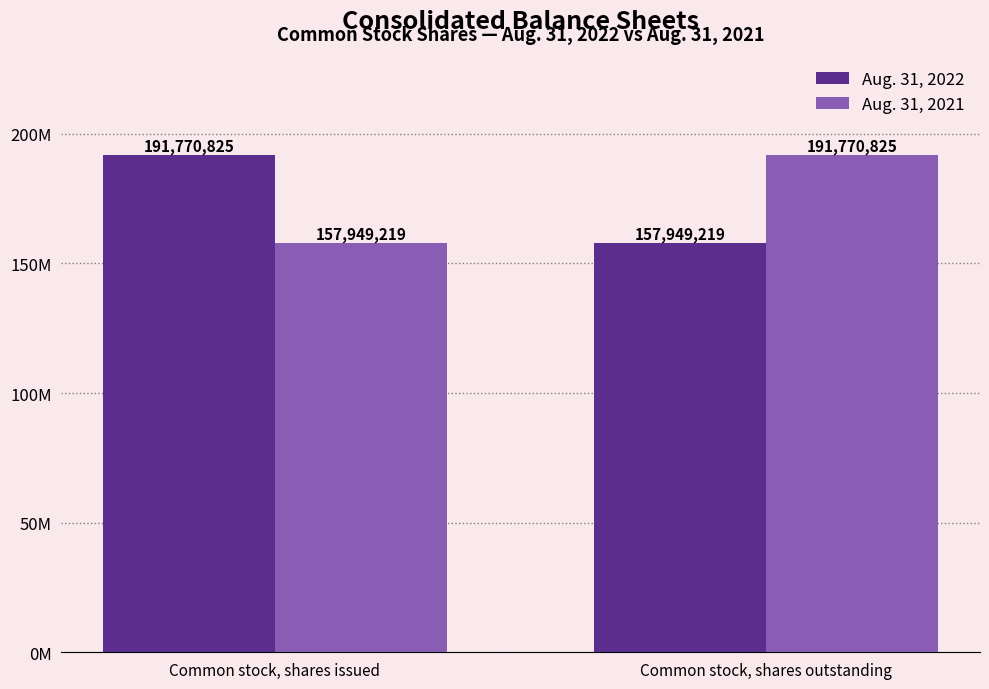

Which series changed the most between Common stock, shares issued and Common stock, shares outstanding?

Aug. 31, 2022